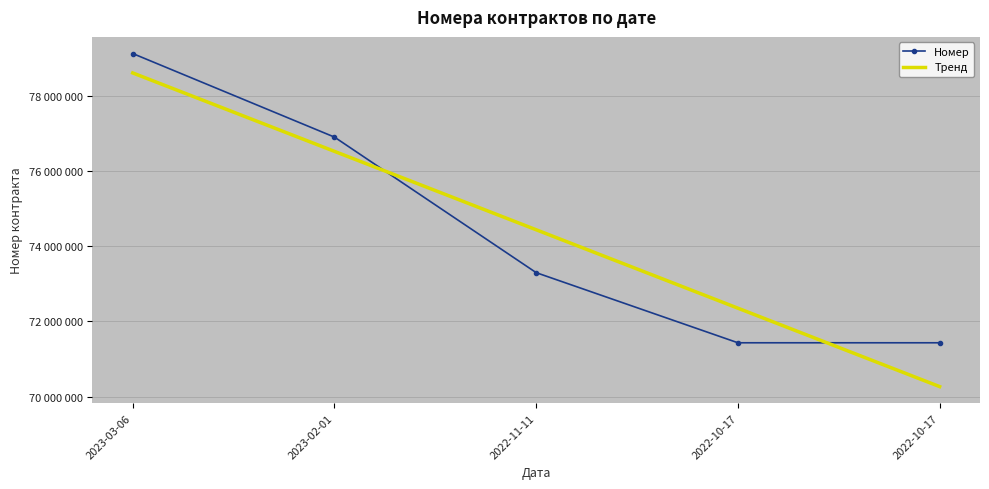

Which label corresponds to the smallest value in the chart?

2022-10-17